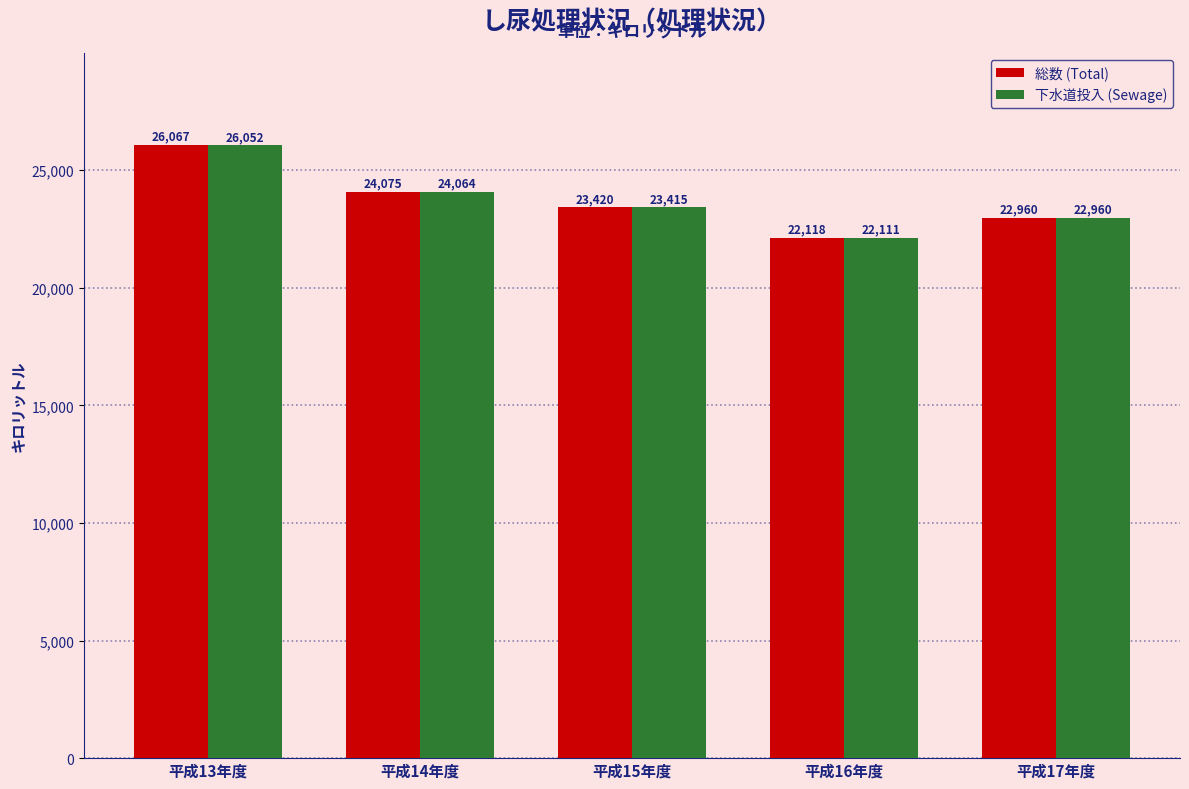

Reading left to right, list all the values displayed in this chart.

総数 (Total): 平成13年度=26067	平成14年度=24075	平成15年度=23420	平成16年度=22118	平成17年度=22960
下水道投入 (Sewage): 平成13年度=26052	平成14年度=24064	平成15年度=23415	平成16年度=22111	平成17年度=22960